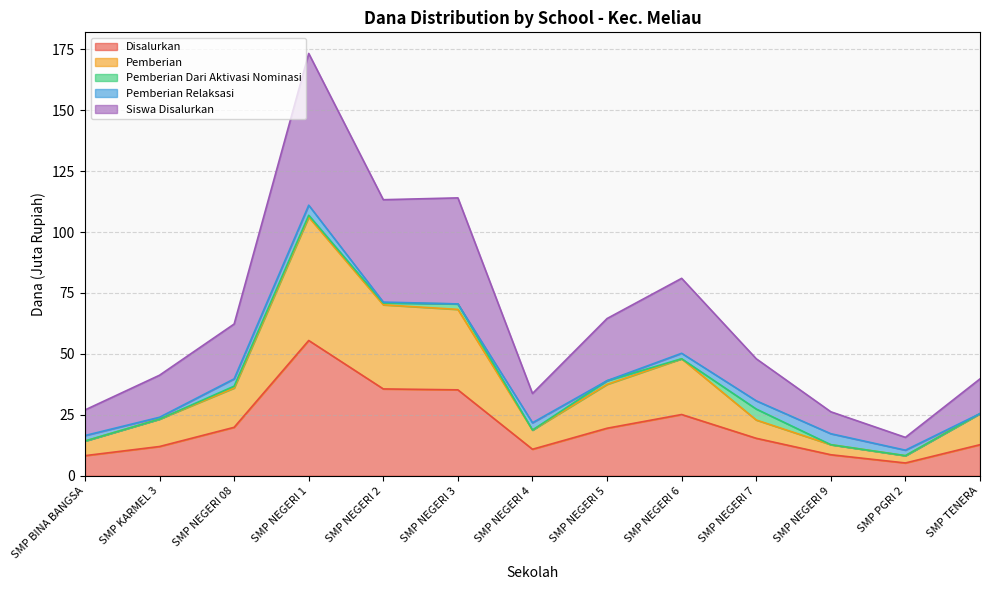

Between SMP NEGERI 5 and SMP KARMEL 3, which is larger?

SMP NEGERI 5